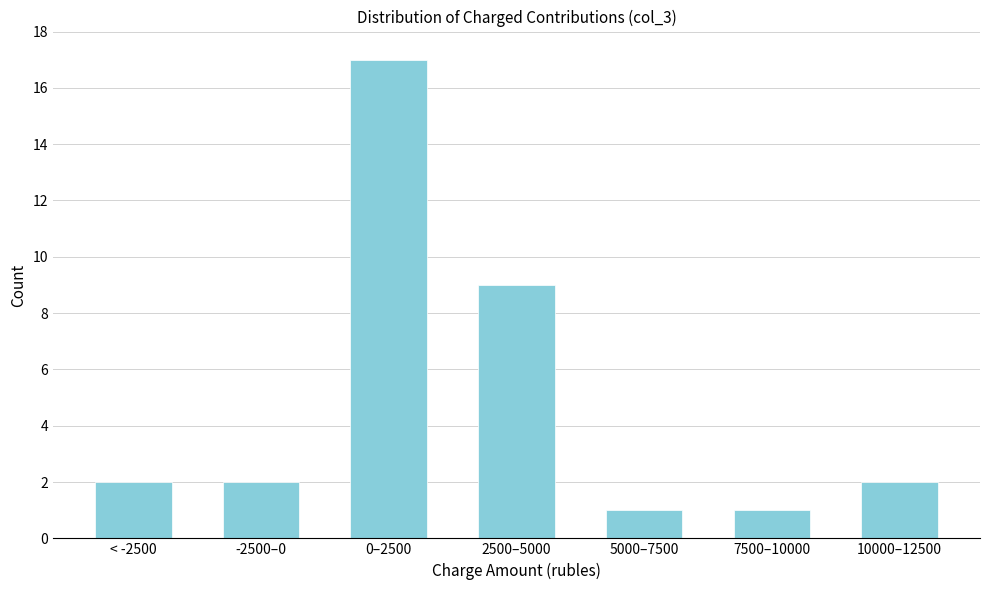

Reading left to right, what are all the values shown in this chart?

< -2500=2	-2500–0=2	0–2500=17	2500–5000=9	5000–7500=1	7500–10000=1	10000–12500=2